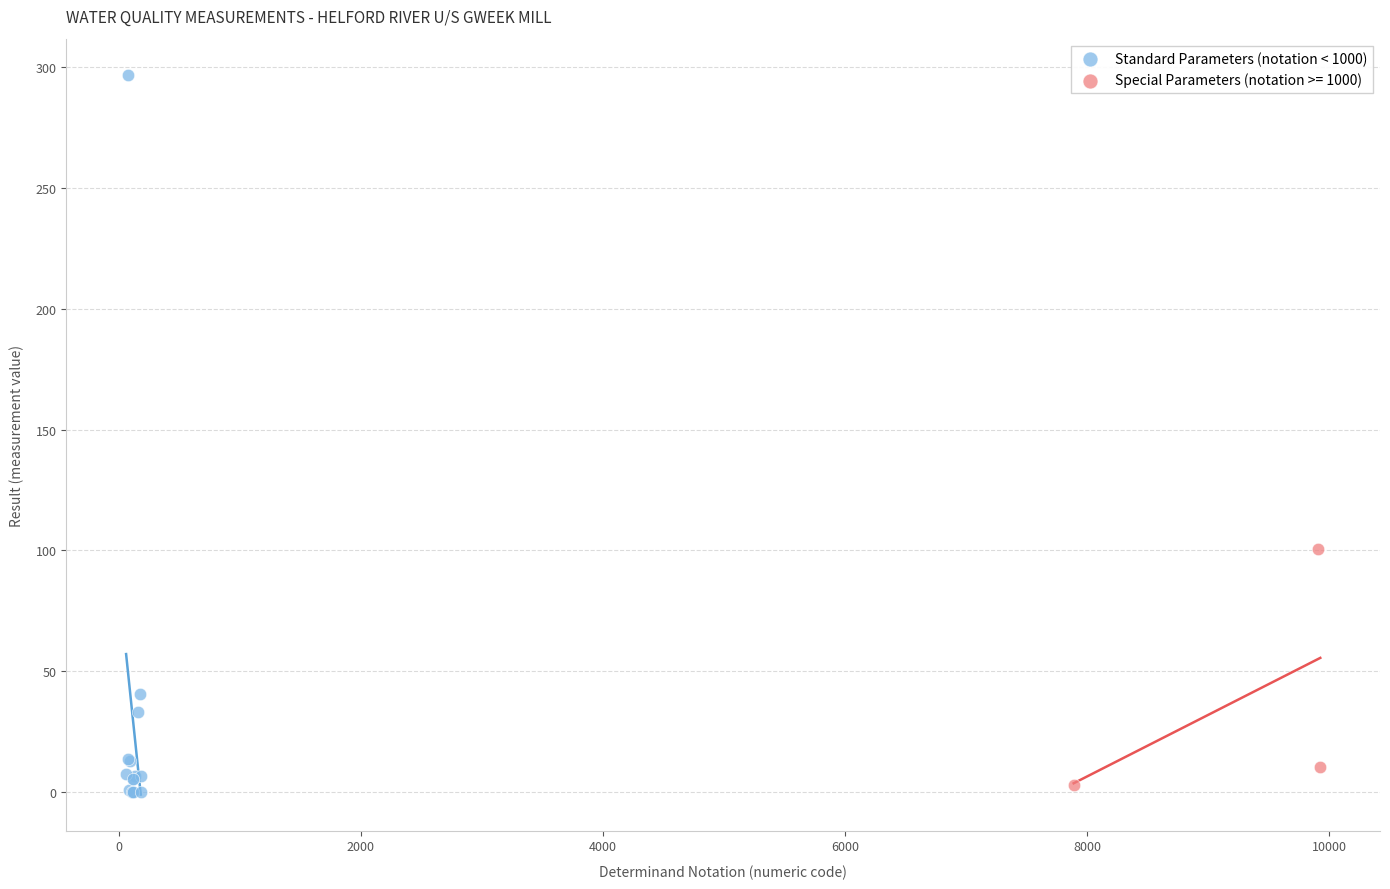

Which series has the widest spread of Y values?

Standard Parameters (notation < 1000)